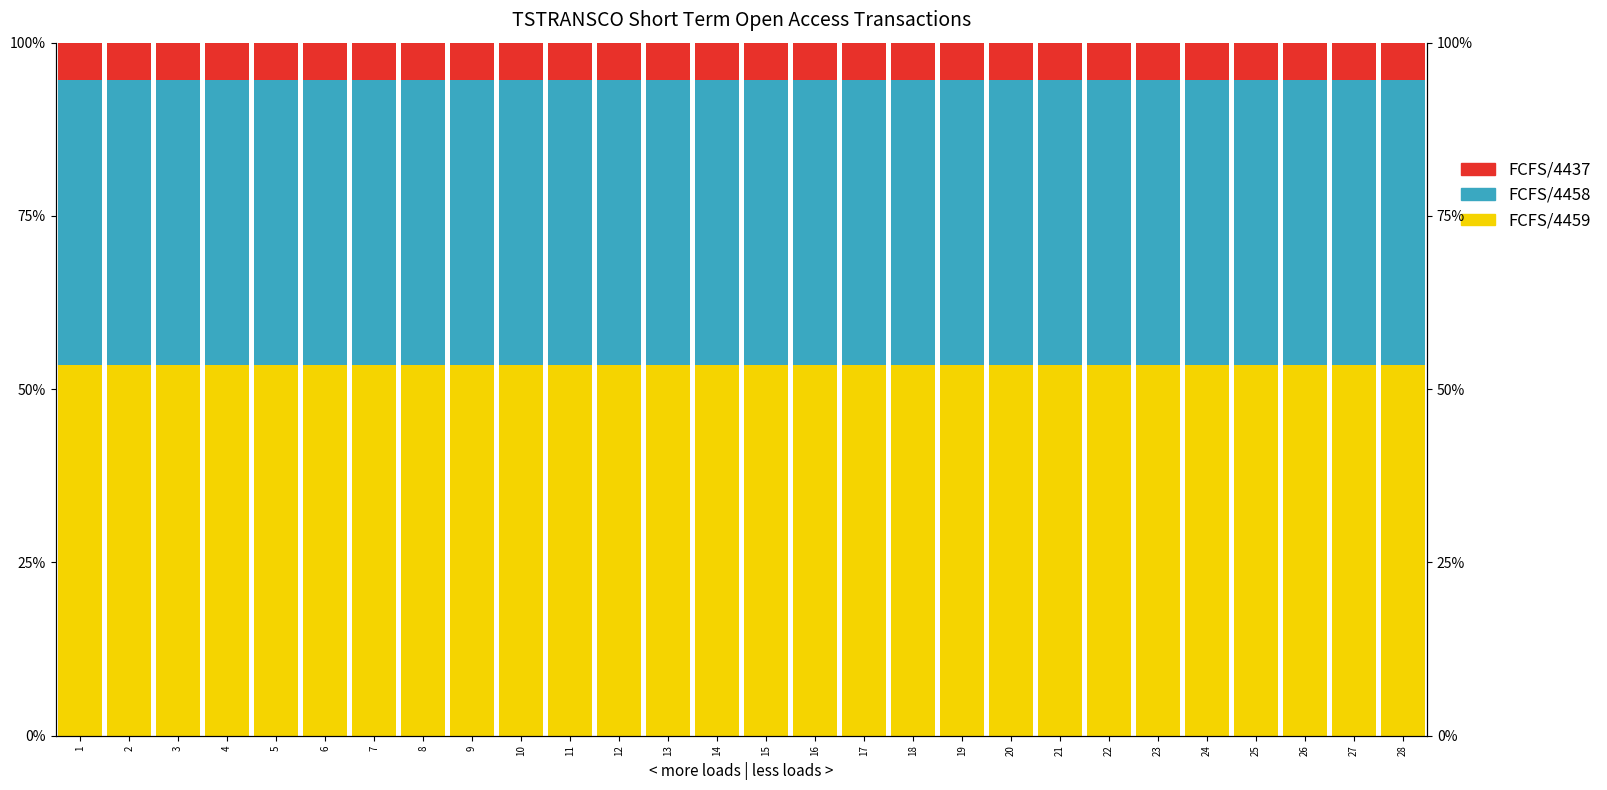

Between 16 and 23, which series saw the biggest shift?

FCFS/4459